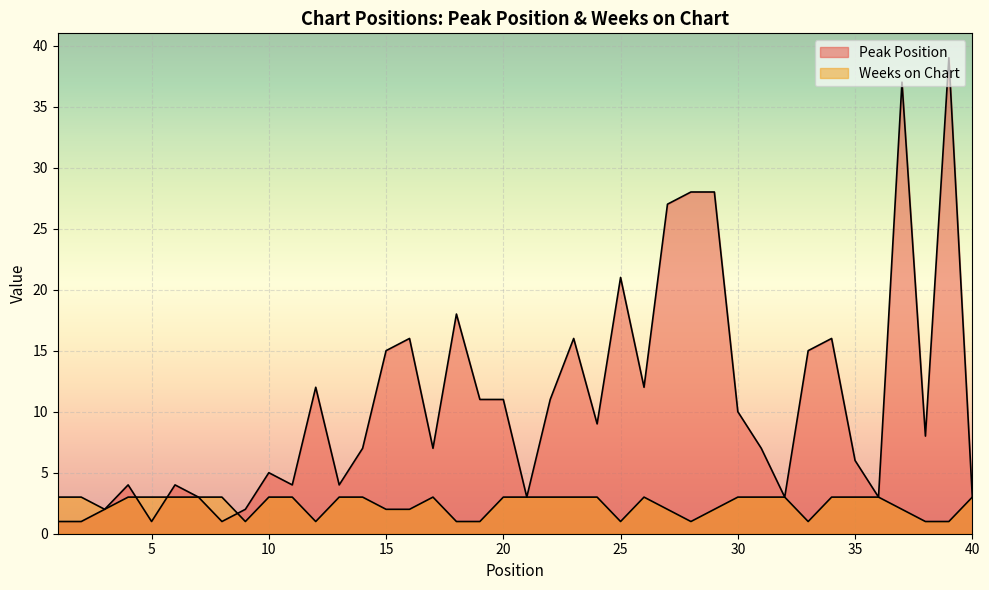

At which category does Peak Position reach its first local valley?

5